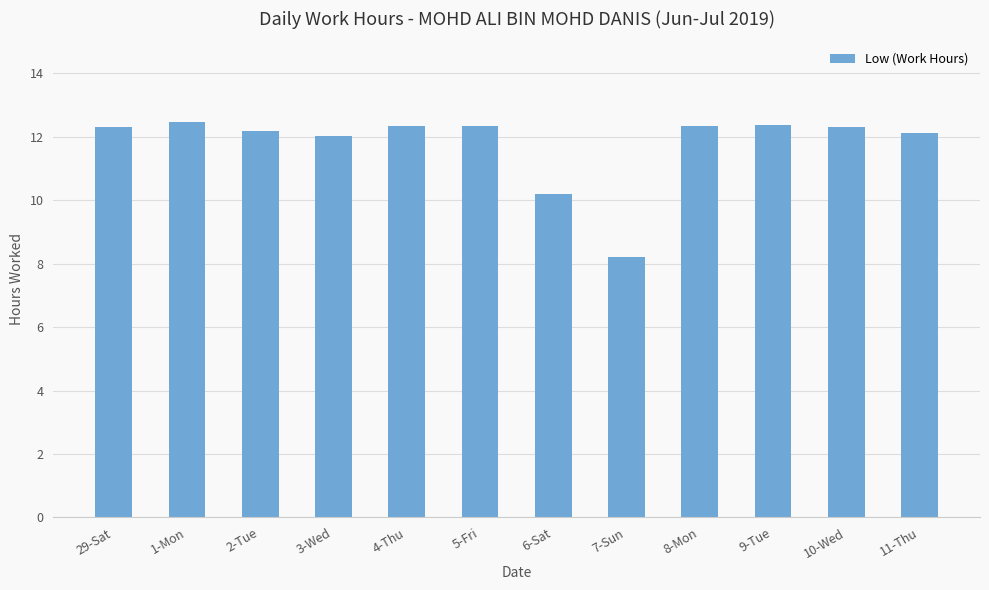

Count the number of data series in this chart.

1